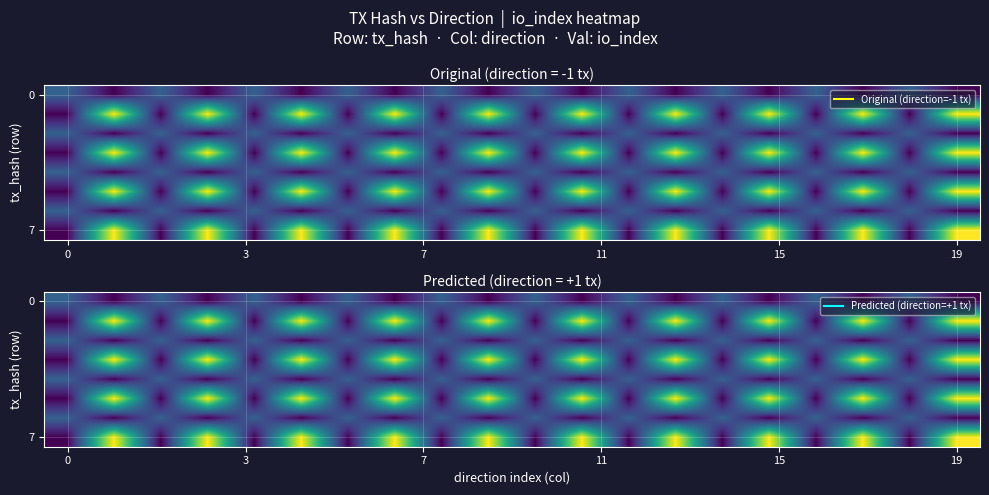

Count the 0 values in the range 0 to 5.

20